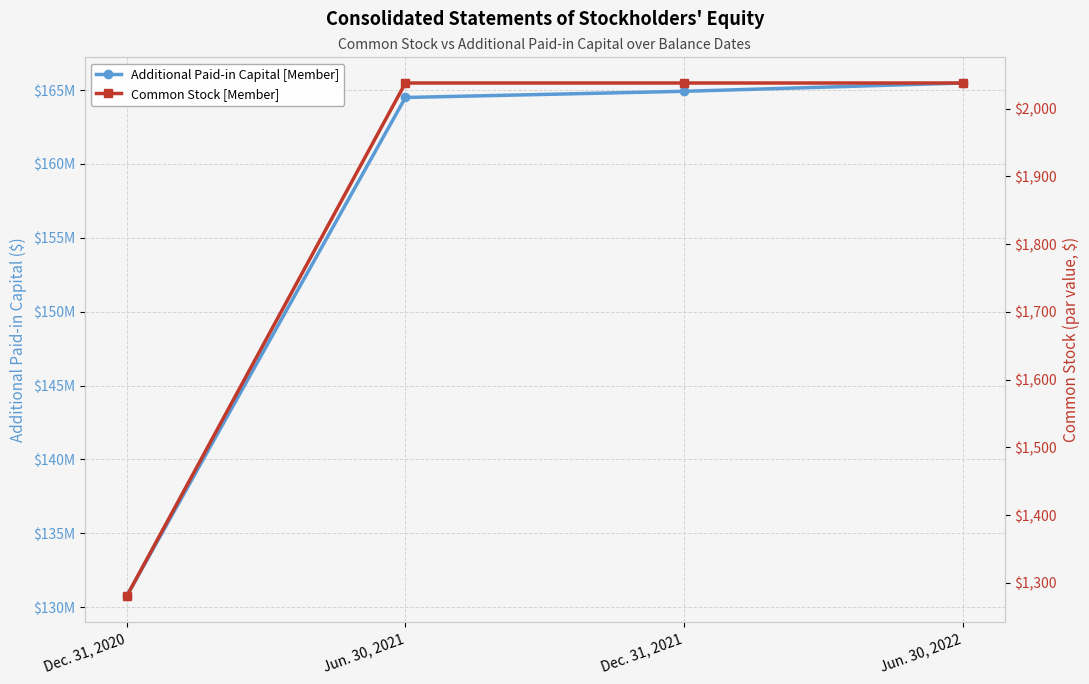

Reading left to right, extract all data points from this chart.

Additional Paid-in Capital [Member]: Dec. 31, 2020=130722286	Jun. 30, 2021=164495840	Dec. 31, 2021=164914540	Jun. 30, 2022=165475801
Common Stock [Member]: Dec. 31, 2020=1280	Jun. 30, 2021=2038	Dec. 31, 2021=2038	Jun. 30, 2022=2038